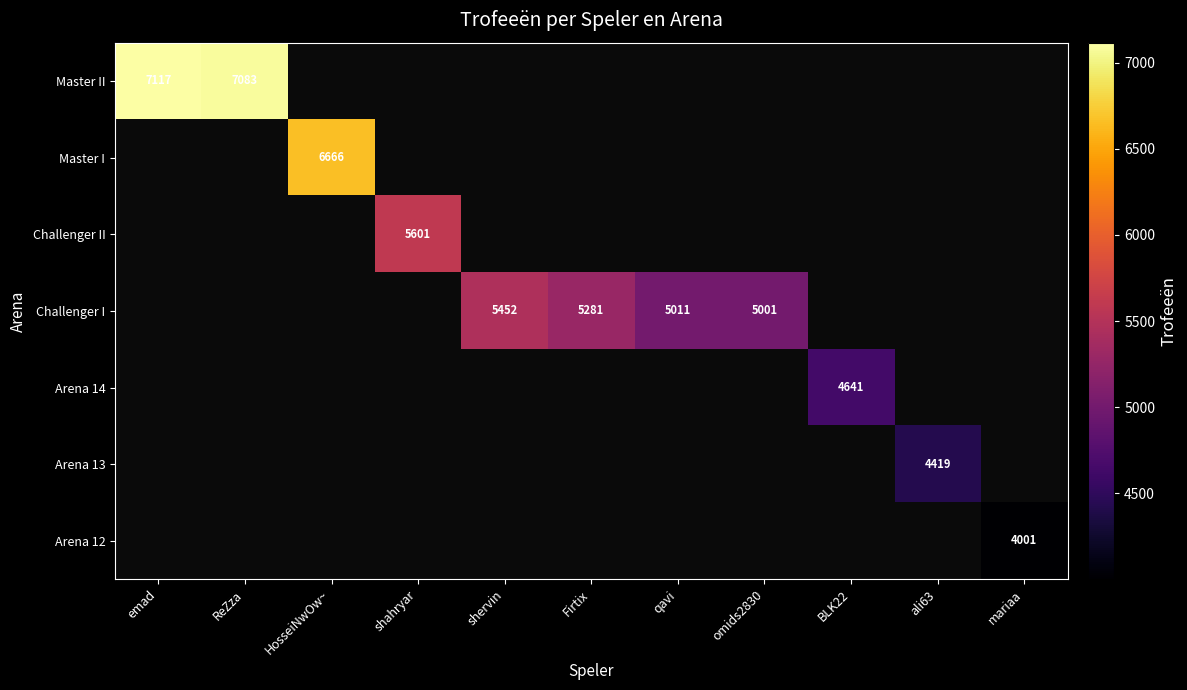

True or false: Master II has a value of 7117 at emad.

True